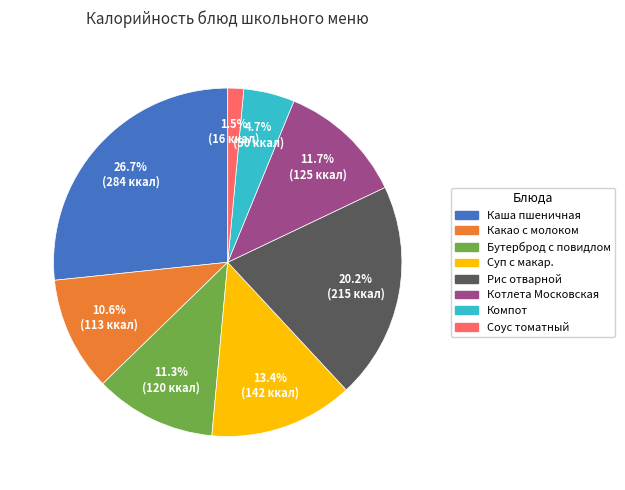

Is there any slice that represents more than half of the pie?

No